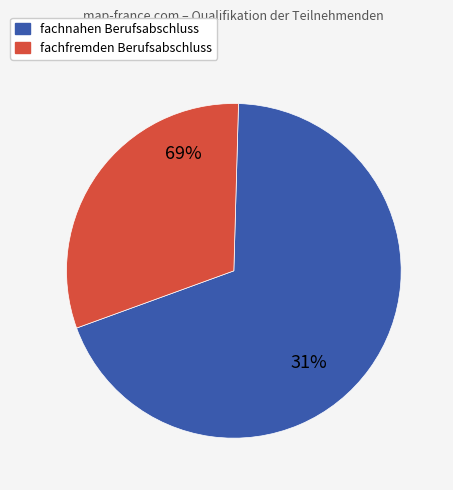

Count the number of slices in the pie.

2